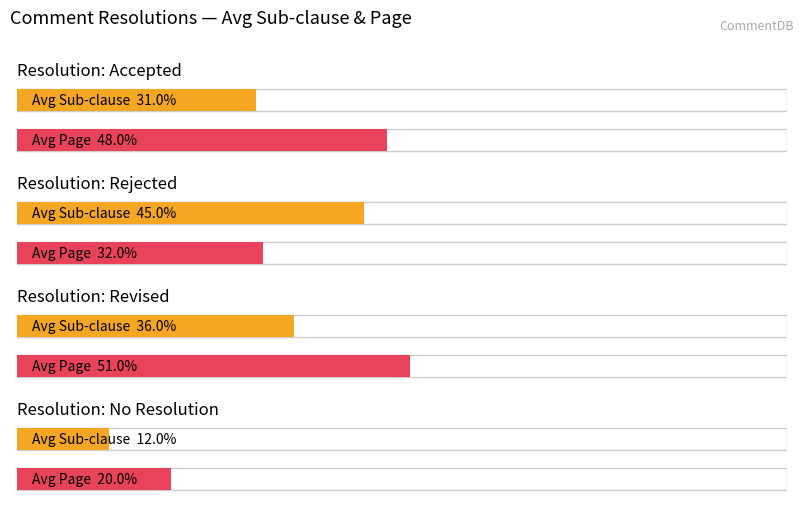

What is the label of the 3rd bar from the right?

Revised